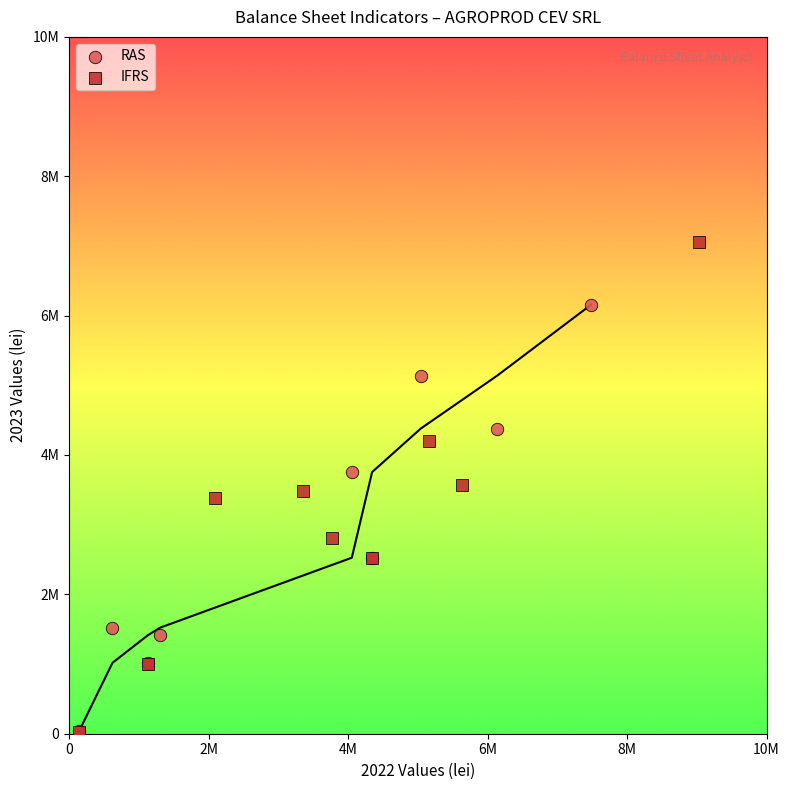

Which series has the widest spread of Y values?

IFRS